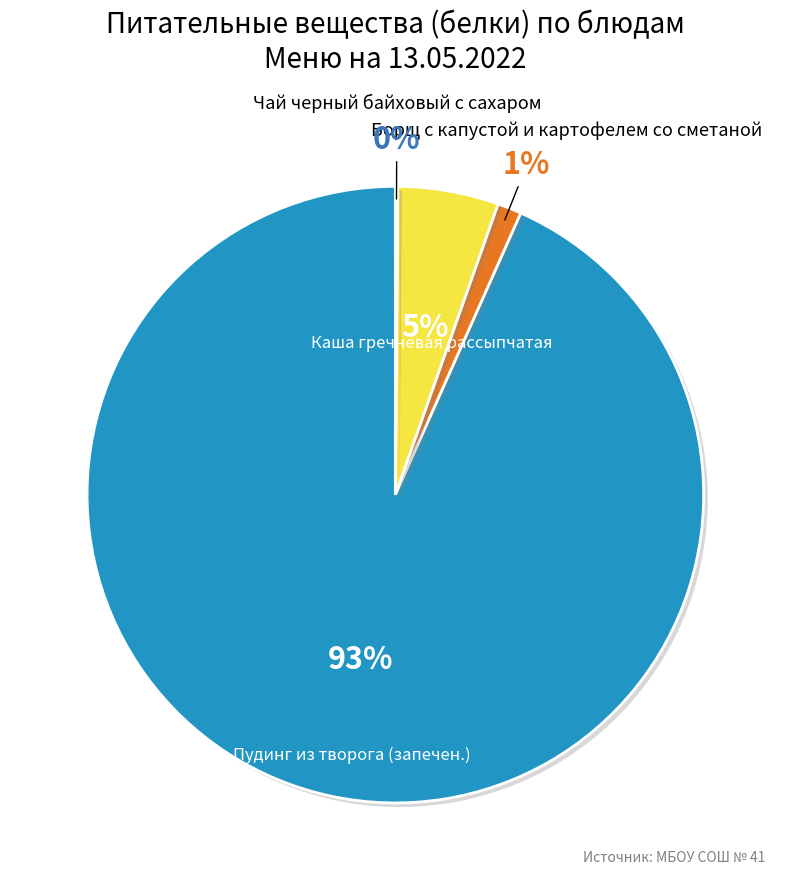

To the nearest percent, what is the average slice percentage?

25%